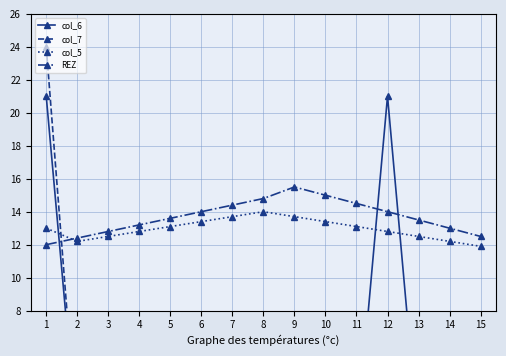

Which series has the largest range (max minus min)?

col_7